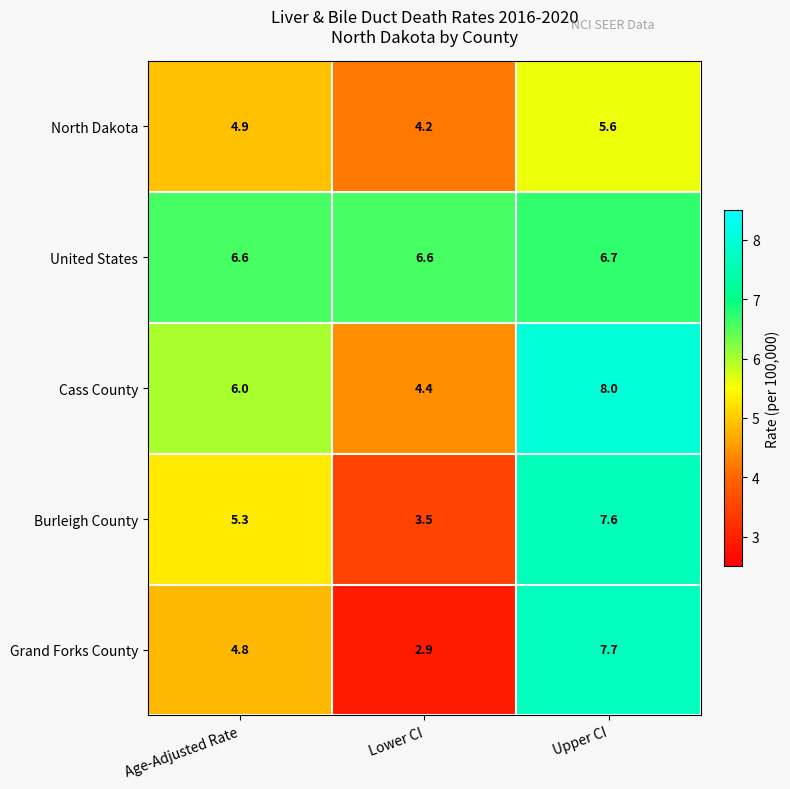

What is the approximate value of Burleigh County at Upper CI?

7.6